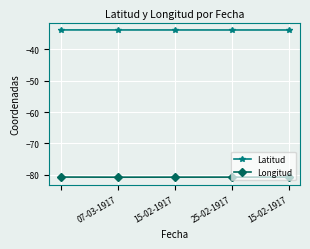

True or false: Longitud and Latitud intersect in this chart.

False